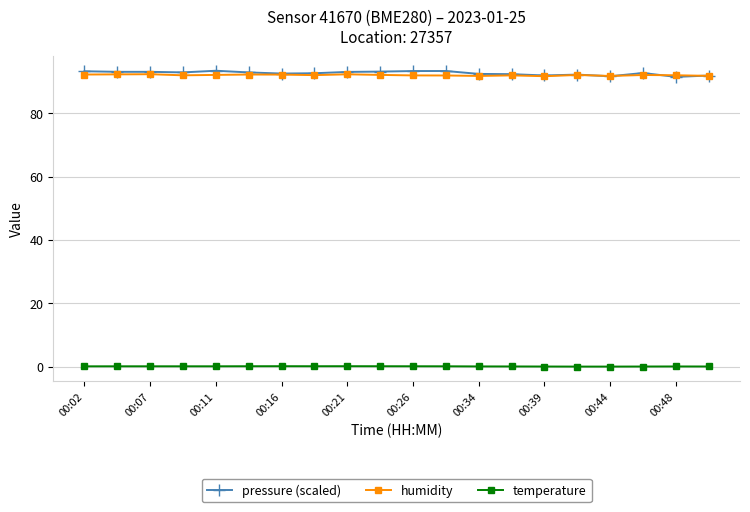

True or false: humidity and temperature intersect in this chart.

False